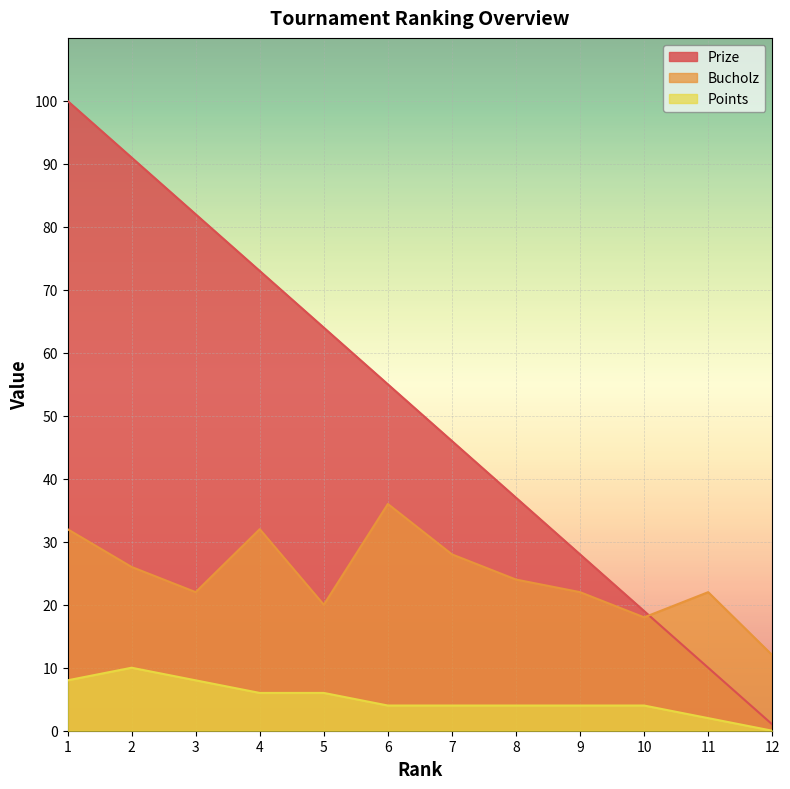

True or false: Points and Prize cross at least once.

False